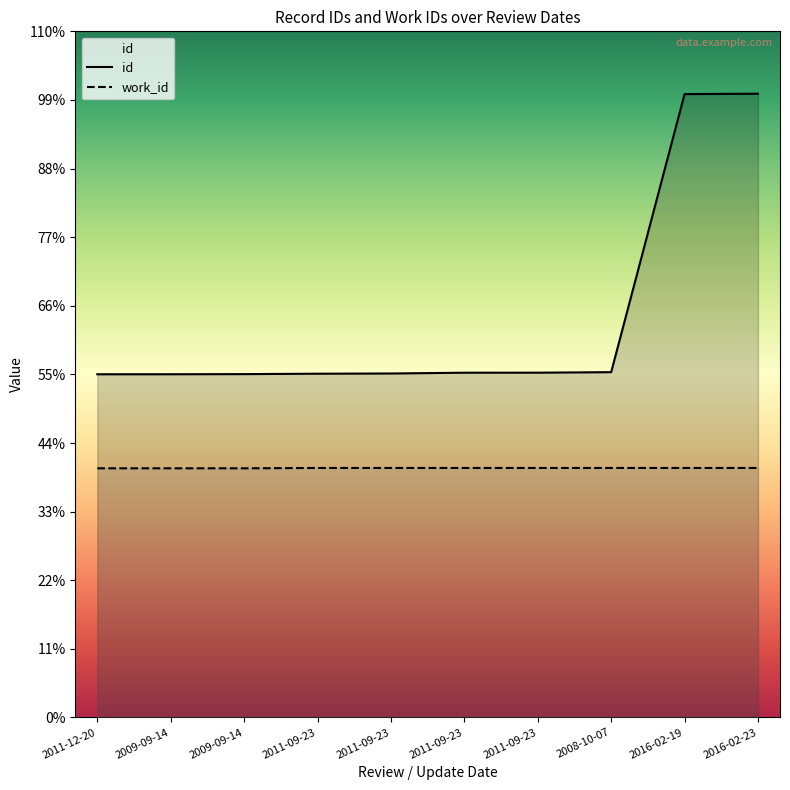

Does the chart display data point markers on the line(s)?

No